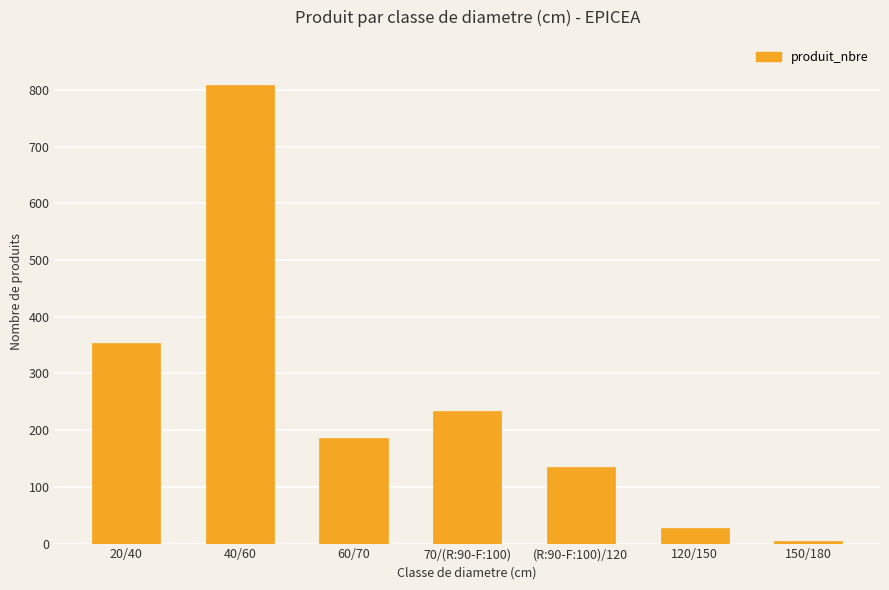

Reading left to right, extract all data points from this chart.

20/40=354	40/60=808	60/70=187	70/(R:90-F:100)=233	(R:90-F:100)/120=135	120/150=28	150/180=4